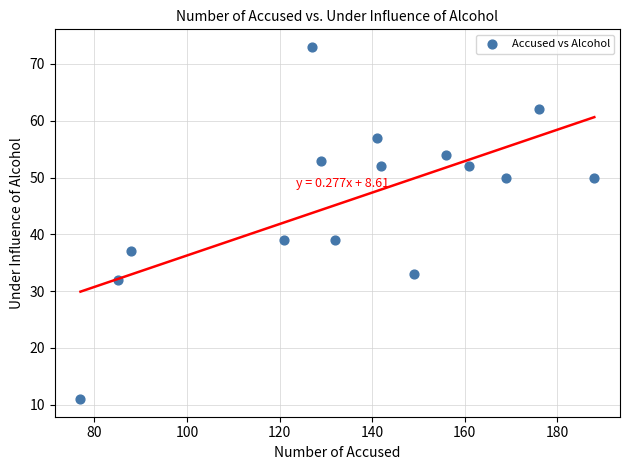

What is the range of X values (max minus min)?

111